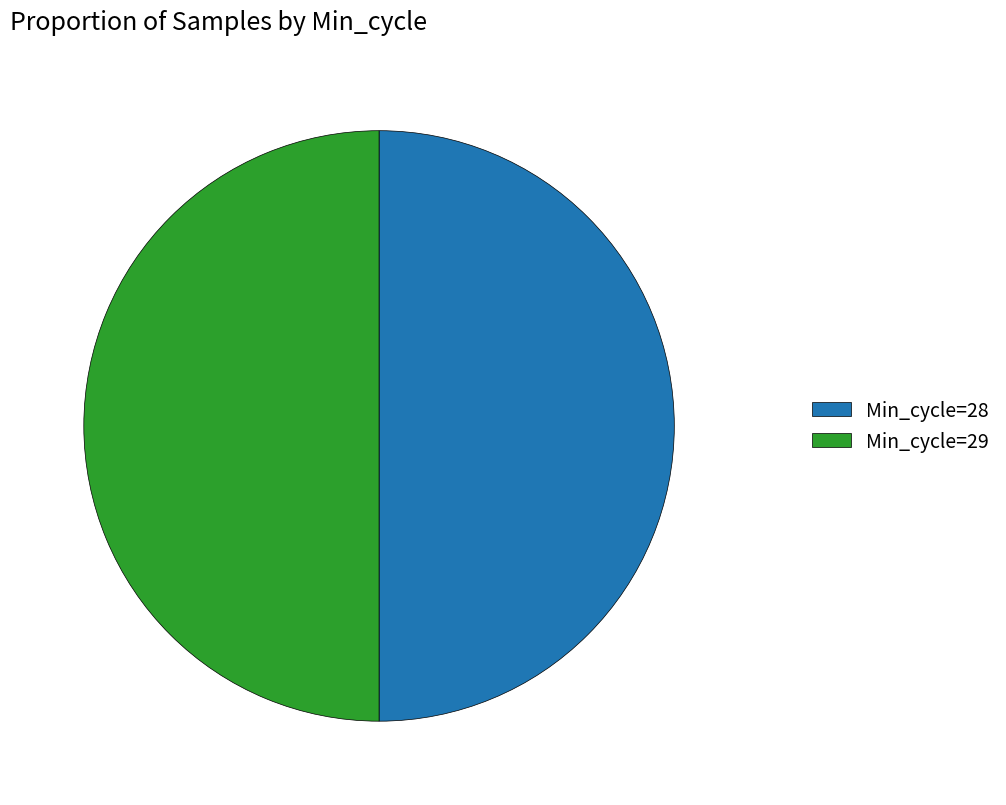

Do Min_cycle=28 and Min_cycle=29 together represent more than half of the pie?

Yes